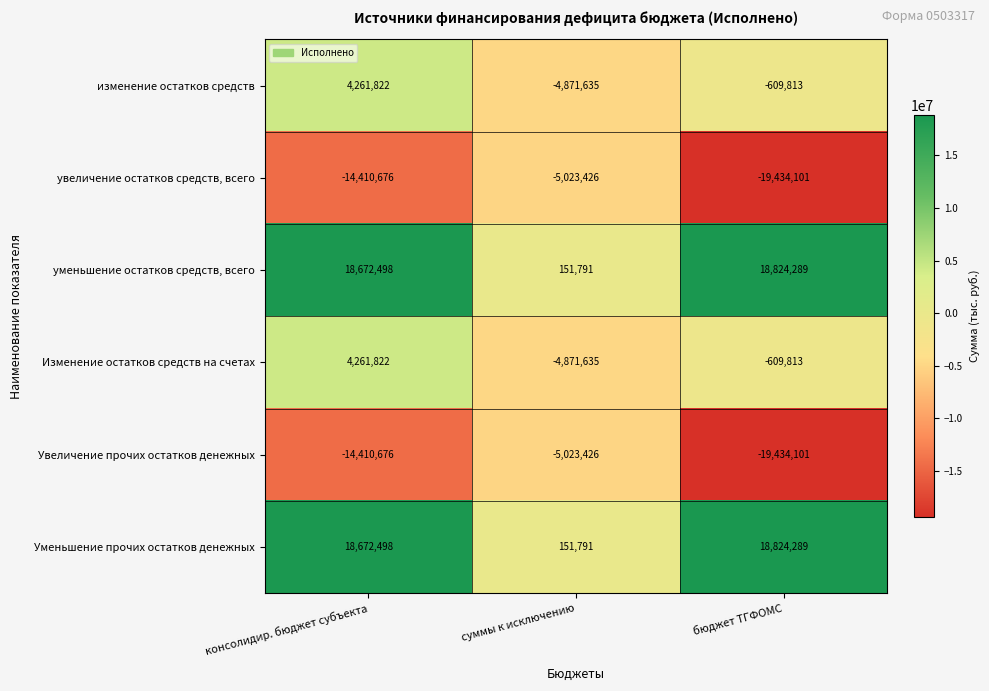

Count the увеличение остатков средств, всего values in the range -19434101 to -5023426.

3